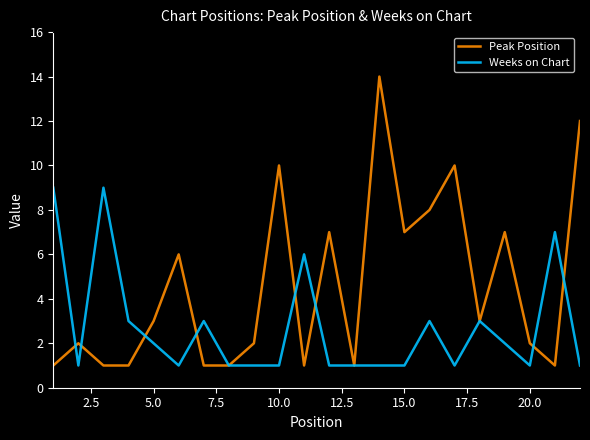

What is the highest value of the Weeks on Chart series?

9